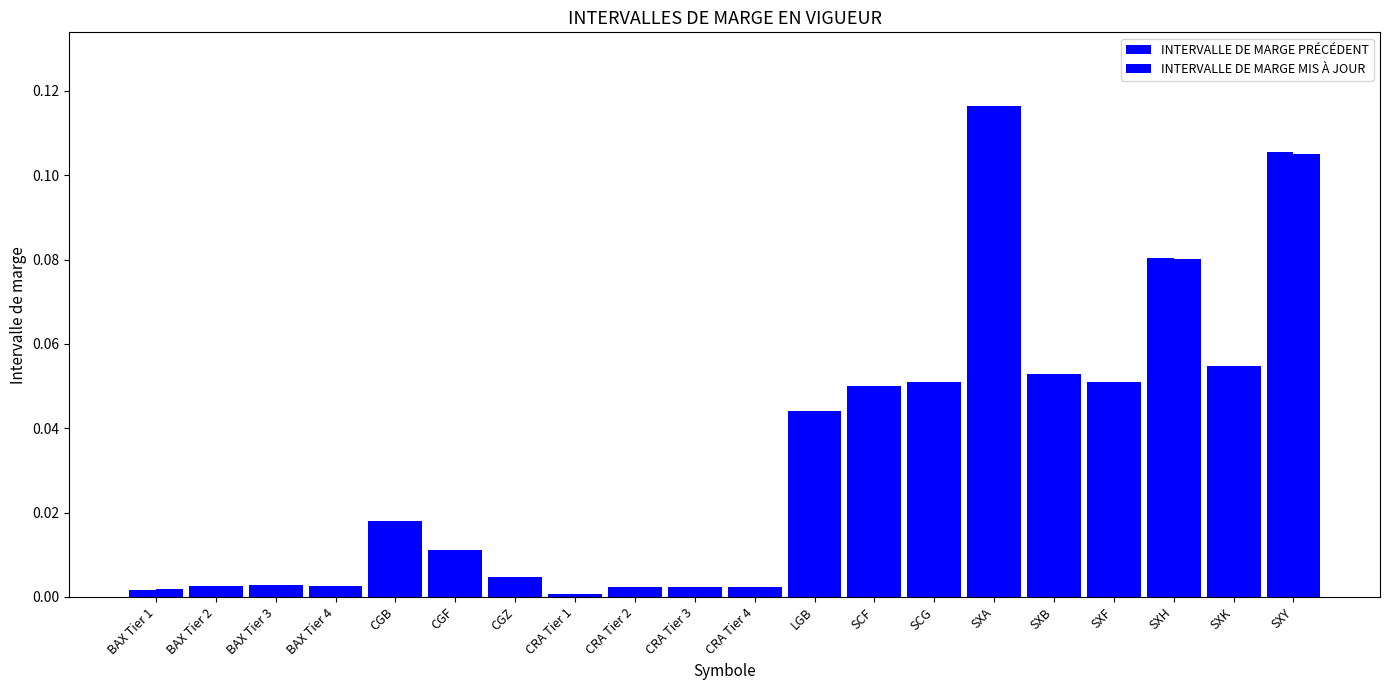

Are the bars horizontal?

No